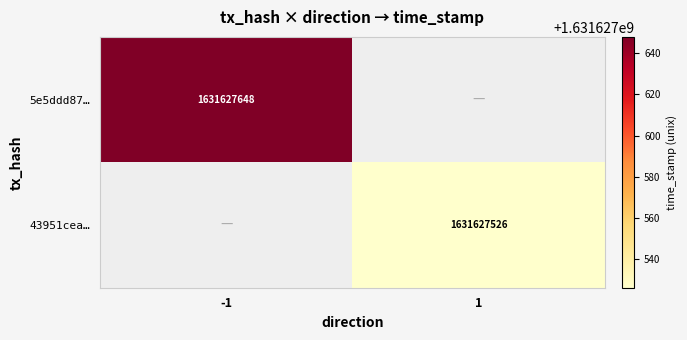

Reading left to right, transcribe all the data shown in this chart.

5e5ddd8760c94fb7e383708f7de5dee130fbc9a: direction_-1=1631627648	direction_1=0
43951ceac72674a0df06d4c7a6f00b3fa8b48de: direction_-1=0	direction_1=1631627526